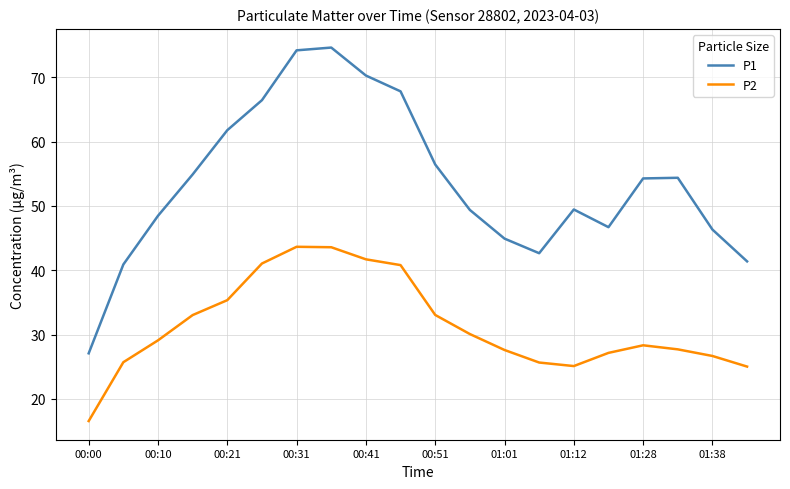

What is the smallest value displayed?

16.6